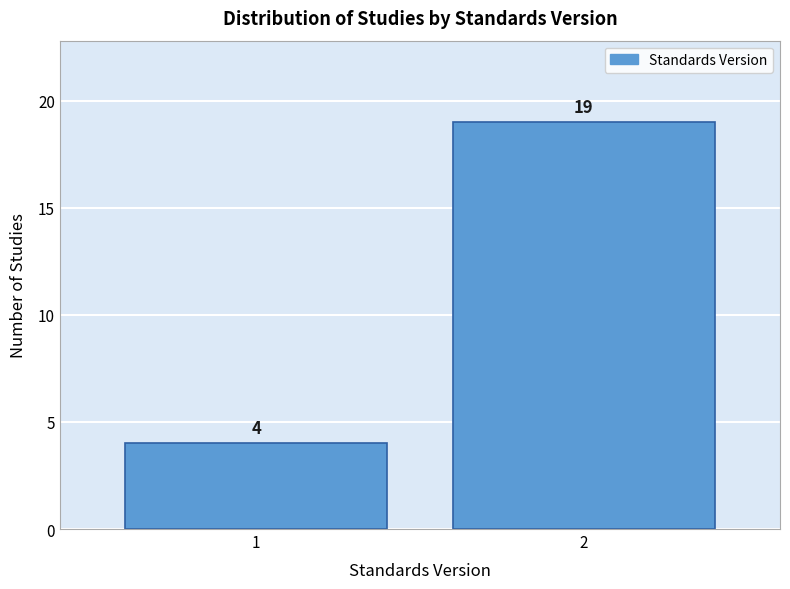

Reading right to left, transcribe all the data shown in this chart.

2=19	1=4